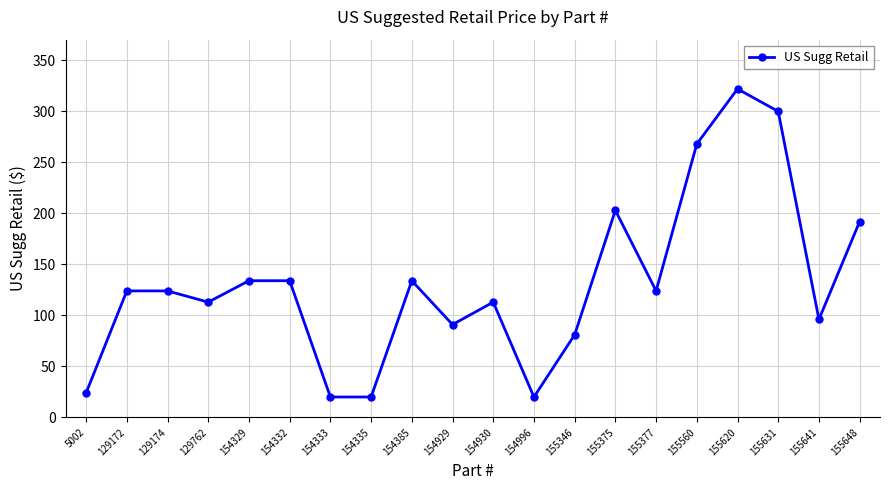

What is the greatest value displayed?

322